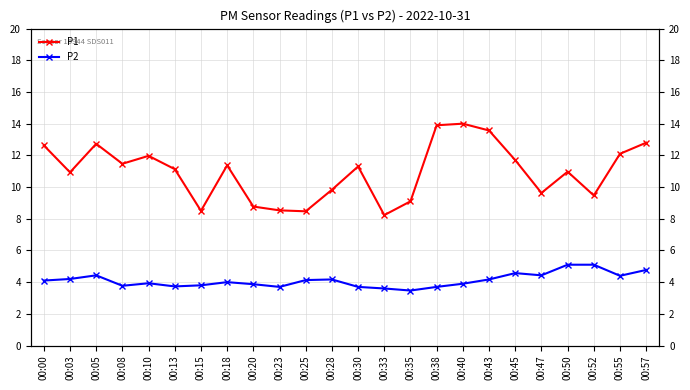

Where does the P2 series first go above 4?

00:00